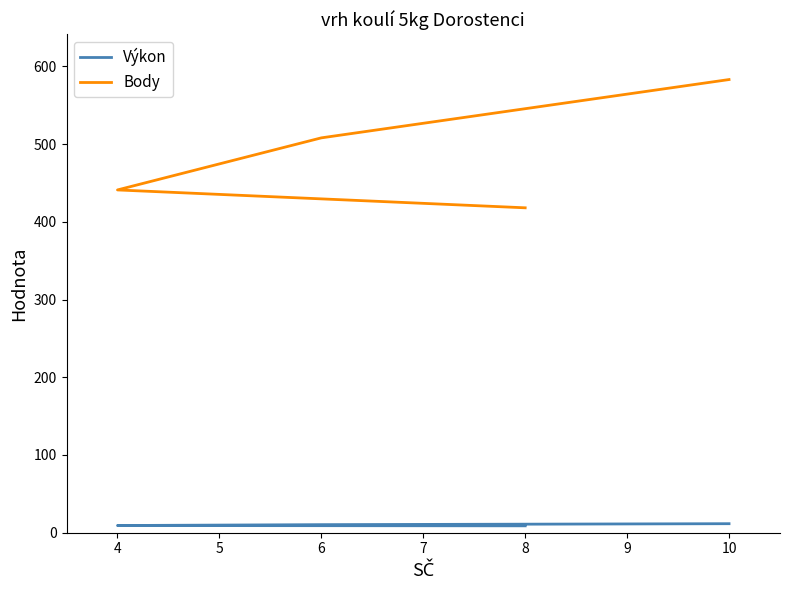

True or false: Body and Výkon intersect in this chart.

False